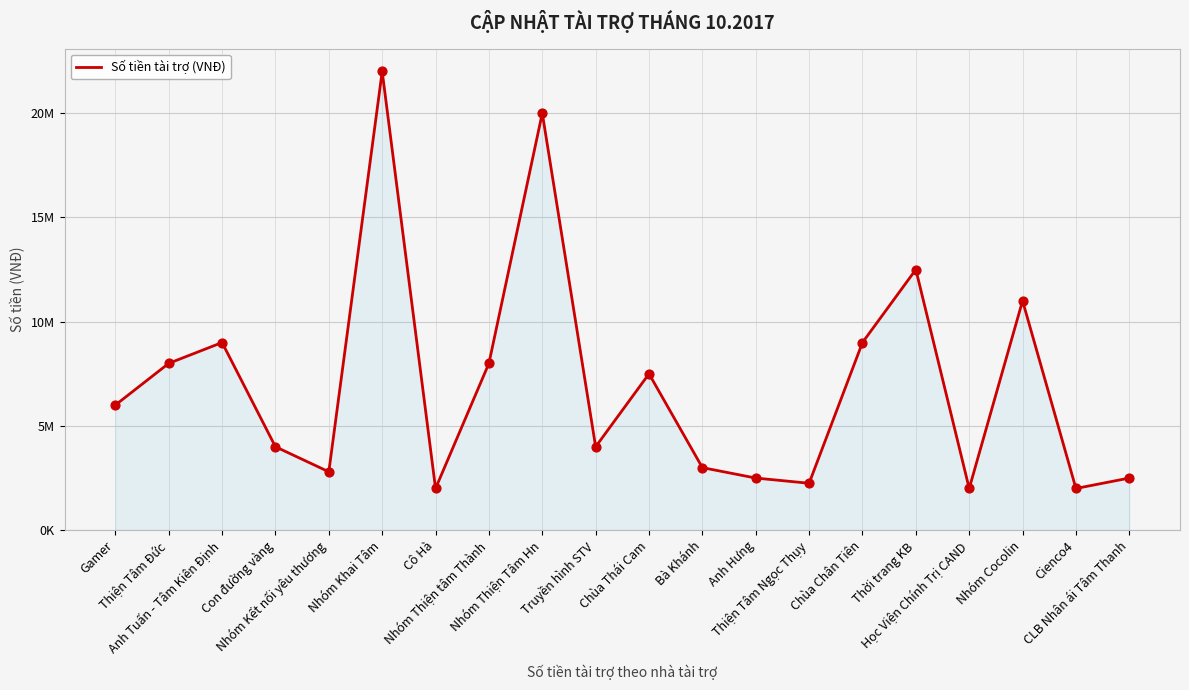

Which has a higher value, Truyền hình STV or Nhóm Khai Tâm?

Nhóm Khai Tâm